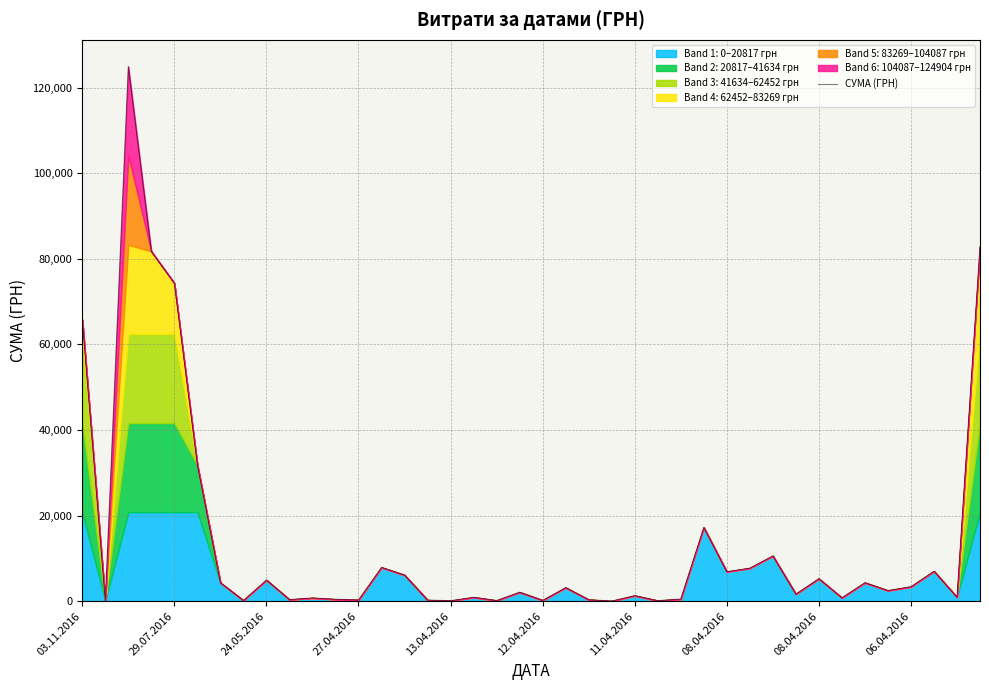

How many values exceed 2493?

20